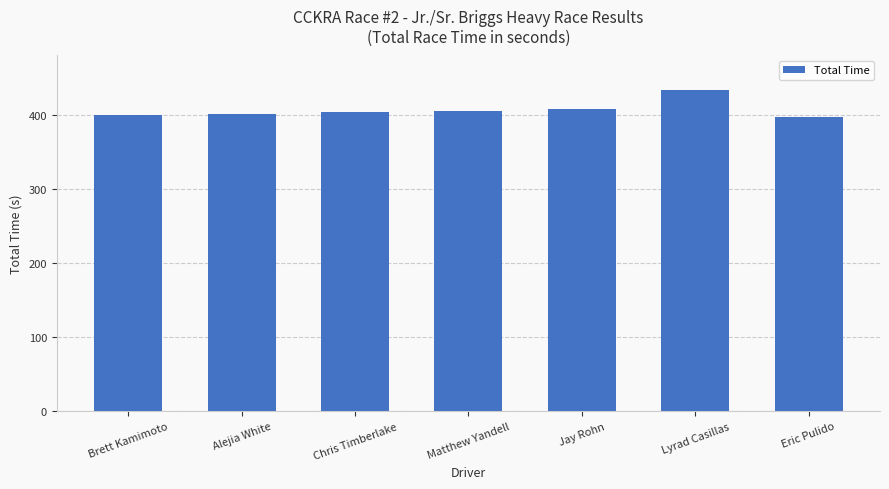

What is the approximate value at Alejia White?

400.9